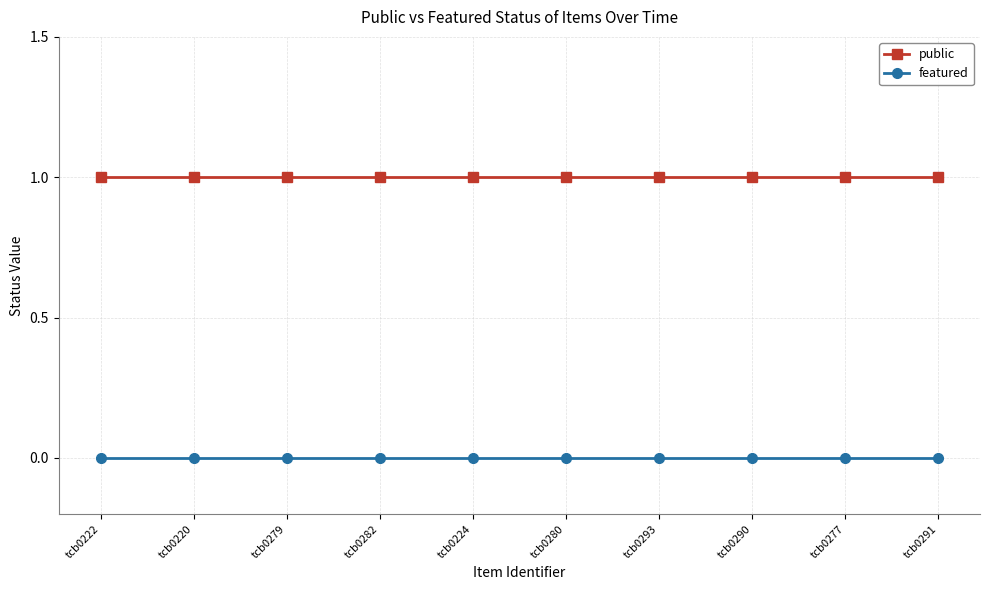

What is the greatest value displayed?

1